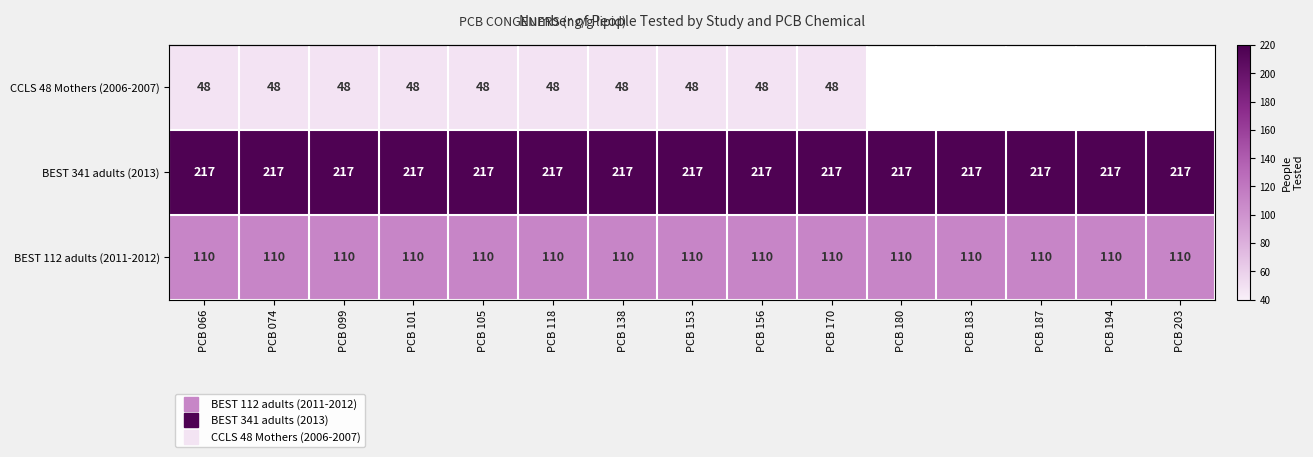

True or false: row_0 has a value of 110.0 at PCB 118.

True